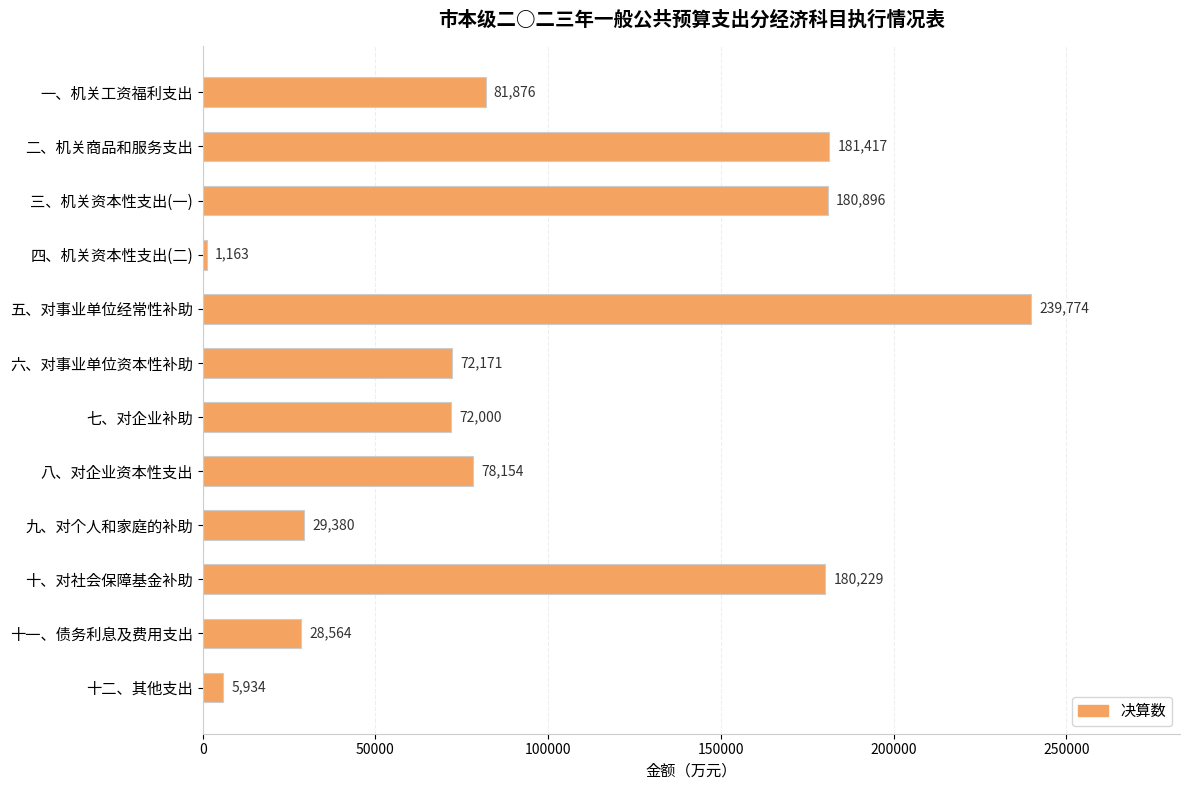

Which label corresponds to the largest value in the chart?

五、对事业单位经常性补助